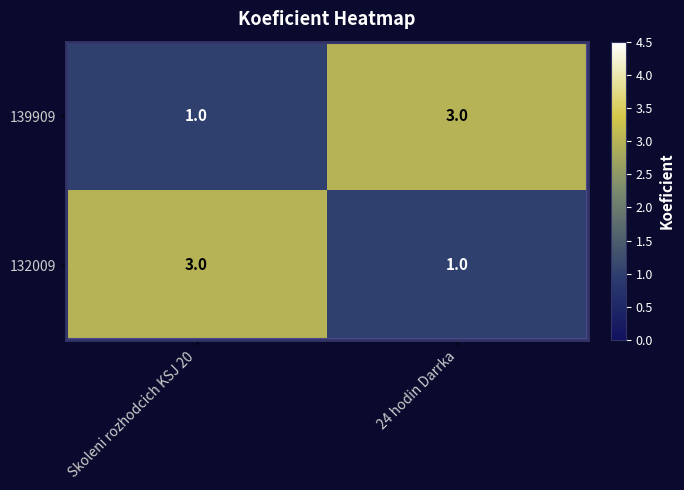

What is the greatest value displayed?

3